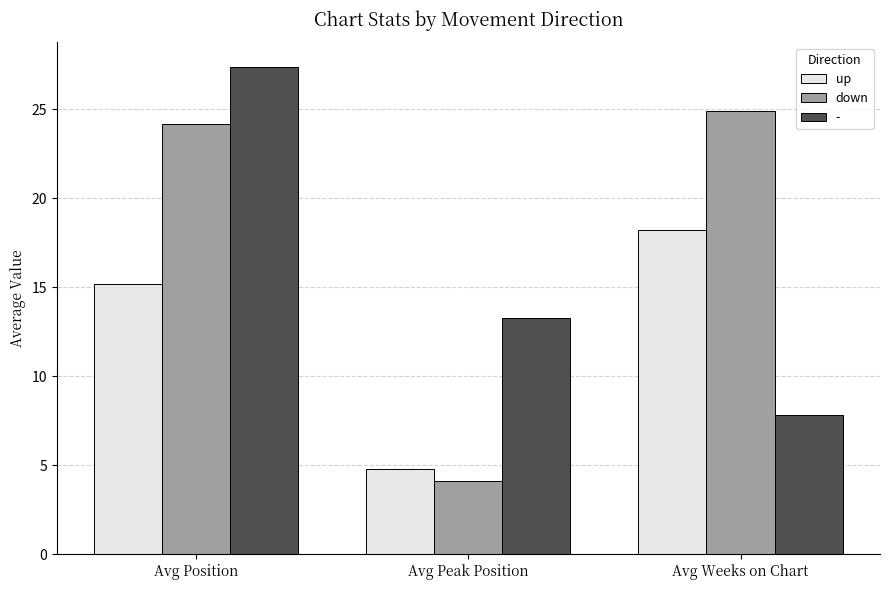

At Avg Peak Position, list the series in order from smallest to largest.

down, up, -